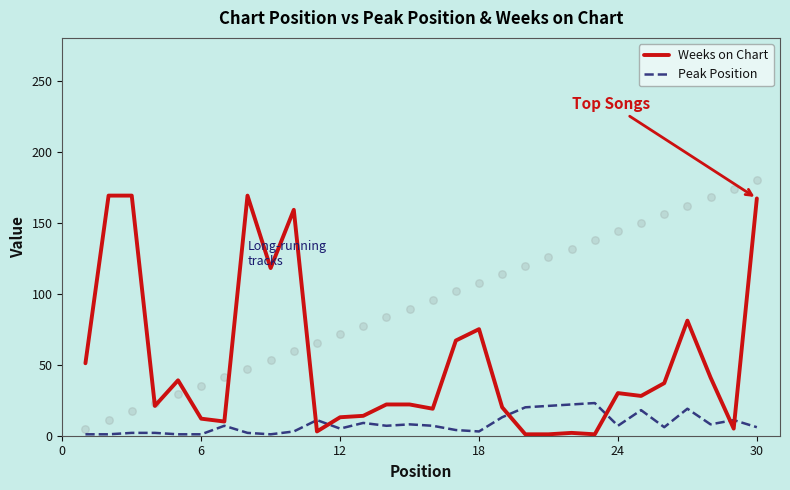

What is the highest value of the Peak Position series?

23